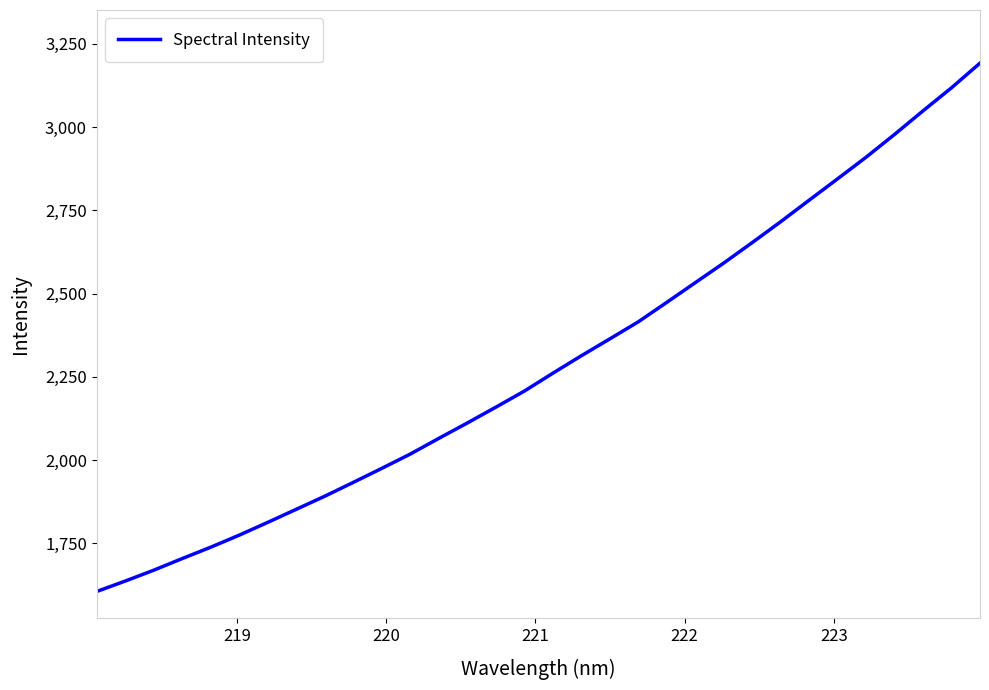

What is the difference between the maximum and second lowest values?

1556.1